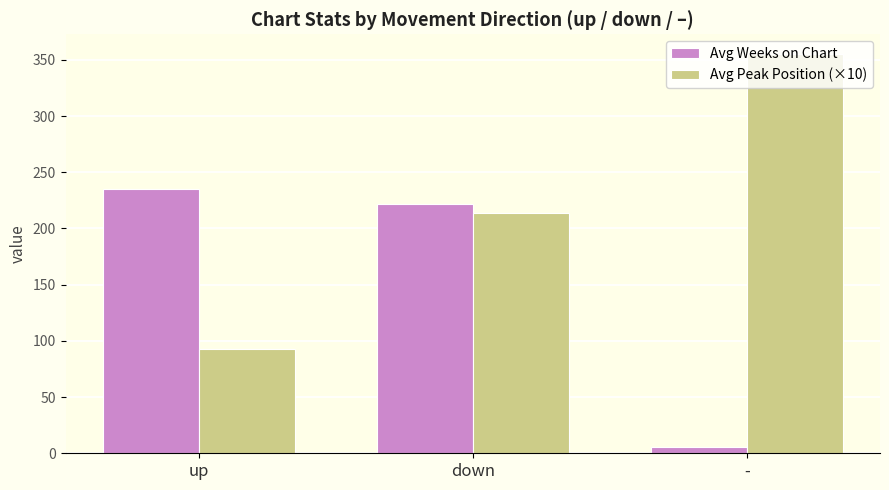

What position from the right is up?

3